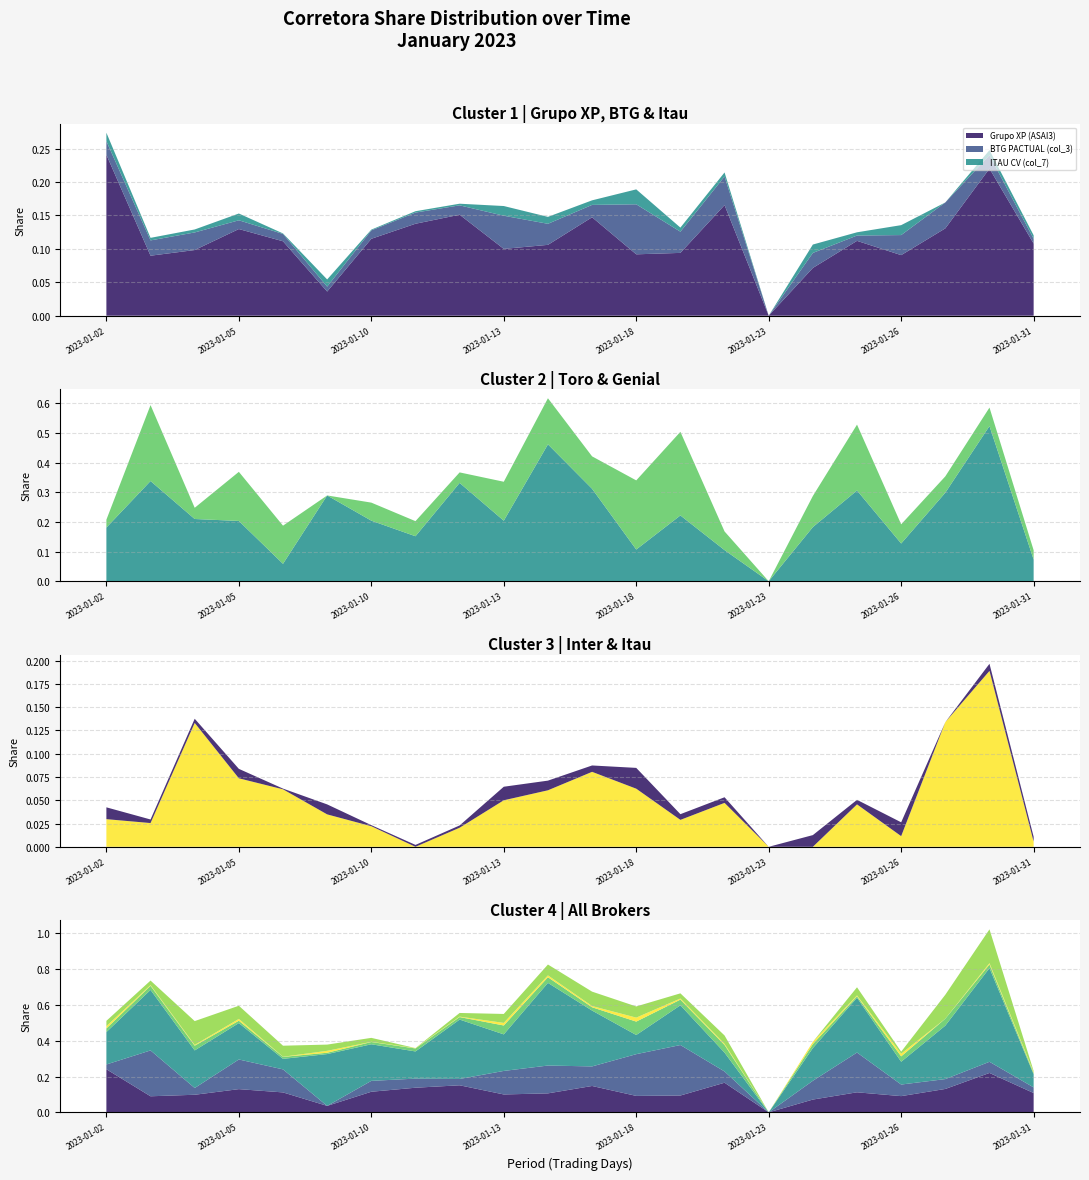

Reading right to left, list all the values displayed in this chart.

Grupo XP (ASAI3): 2023-01-31=0.1	2023-01-30=0.2	2023-01-27=0.1	2023-01-26=0.1	2023-01-25=0.1	2023-01-24=0.1	2023-01-23=0.0	2023-01-20=0.2	2023-01-19=0.1	2023-01-18=0.1	2023-01-17=0.1	2023-01-16=0.1	2023-01-13=0.1	2023-01-12=0.2	2023-01-11=0.1	2023-01-10=0.1	2023-01-09=0.0	2023-01-06=0.1	2023-01-05=0.1	2023-01-04=0.1	2023-01-03=0.1	2023-01-02=0.2
BTG PACTUAL (col_3): 2023-01-31=0.0	2023-01-30=0.0	2023-01-27=0.0	2023-01-26=0.0	2023-01-25=0.0	2023-01-24=0.0	2023-01-23=0.0	2023-01-20=0.0	2023-01-19=0.0	2023-01-18=0.1	2023-01-17=0.0	2023-01-16=0.0	2023-01-13=0.0	2023-01-12=0.0	2023-01-11=0.0	2023-01-10=0.0	2023-01-09=0.0	2023-01-06=0.0	2023-01-05=0.0	2023-01-04=0.0	2023-01-03=0.0	2023-01-02=0.0
TORO CTVM (col_15): 2023-01-31=0.1	2023-01-30=0.5	2023-01-27=0.3	2023-01-26=0.1	2023-01-25=0.3	2023-01-24=0.2	2023-01-23=0.0	2023-01-20=0.1	2023-01-19=0.2	2023-01-18=0.1	2023-01-17=0.3	2023-01-16=0.5	2023-01-13=0.2	2023-01-12=0.3	2023-01-11=0.2	2023-01-10=0.2	2023-01-09=0.3	2023-01-06=0.1	2023-01-05=0.2	2023-01-04=0.2	2023-01-03=0.3	2023-01-02=0.2
ITAU CV (col_7): 2023-01-31=0.0	2023-01-30=0.0	2023-01-27=0.0	2023-01-26=0.0	2023-01-25=0.0	2023-01-24=0.0	2023-01-23=0.0	2023-01-20=0.0	2023-01-19=0.0	2023-01-18=0.0	2023-01-17=0.0	2023-01-16=0.0	2023-01-13=0.0	2023-01-12=0.0	2023-01-11=0.0	2023-01-10=0.0	2023-01-09=0.0	2023-01-06=0.0	2023-01-05=0.0	2023-01-04=0.0	2023-01-03=0.0	2023-01-02=0.0
GENIAL (col_8): 2023-01-31=0.0	2023-01-30=0.1	2023-01-27=0.1	2023-01-26=0.1	2023-01-25=0.2	2023-01-24=0.1	2023-01-23=0.0	2023-01-20=0.1	2023-01-19=0.3	2023-01-18=0.2	2023-01-17=0.1	2023-01-16=0.2	2023-01-13=0.1	2023-01-12=0.0	2023-01-11=0.1	2023-01-10=0.1	2023-01-09=0.0	2023-01-06=0.1	2023-01-05=0.2	2023-01-04=0.0	2023-01-03=0.3	2023-01-02=0.0
INTER DTVM (col_11): 2023-01-31=0.0	2023-01-30=0.2	2023-01-27=0.1	2023-01-26=0.0	2023-01-25=0.0	2023-01-24=0.0	2023-01-23=0.0	2023-01-20=0.0	2023-01-19=0.0	2023-01-18=0.1	2023-01-17=0.1	2023-01-16=0.1	2023-01-13=0.0	2023-01-12=0.0	2023-01-11=0.0	2023-01-10=0.0	2023-01-09=0.0	2023-01-06=0.1	2023-01-05=0.1	2023-01-04=0.1	2023-01-03=0.0	2023-01-02=0.0